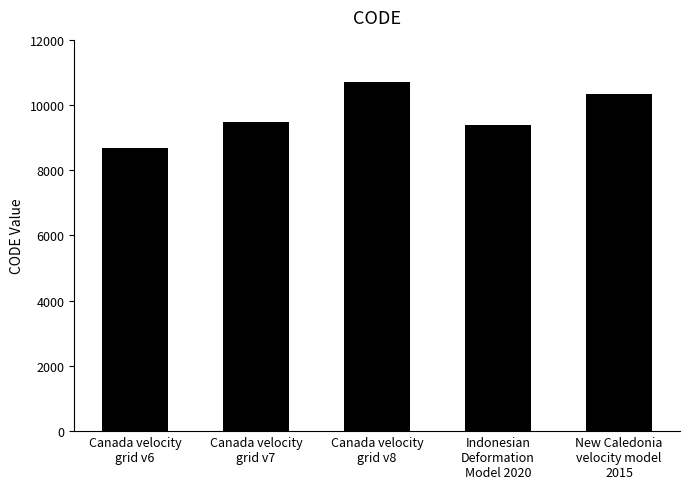

Rank the categories by value from lowest to highest.

Canada velocity
grid v6, Indonesian
Deformation
Model 2020, Canada velocity
grid v7, New Caledonia
velocity model
2015, Canada velocity
grid v8